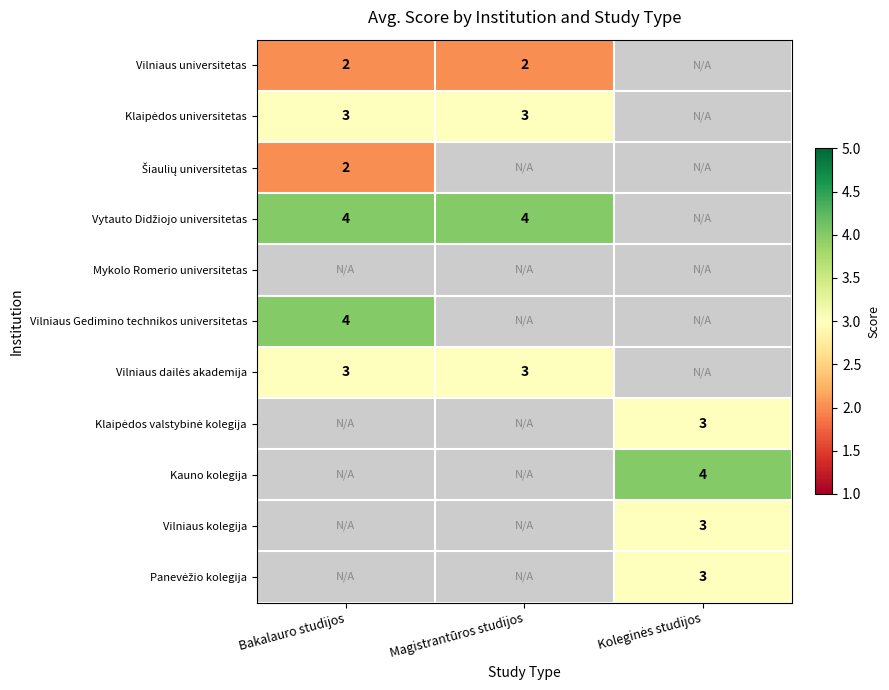

How many data points does each series have?

3